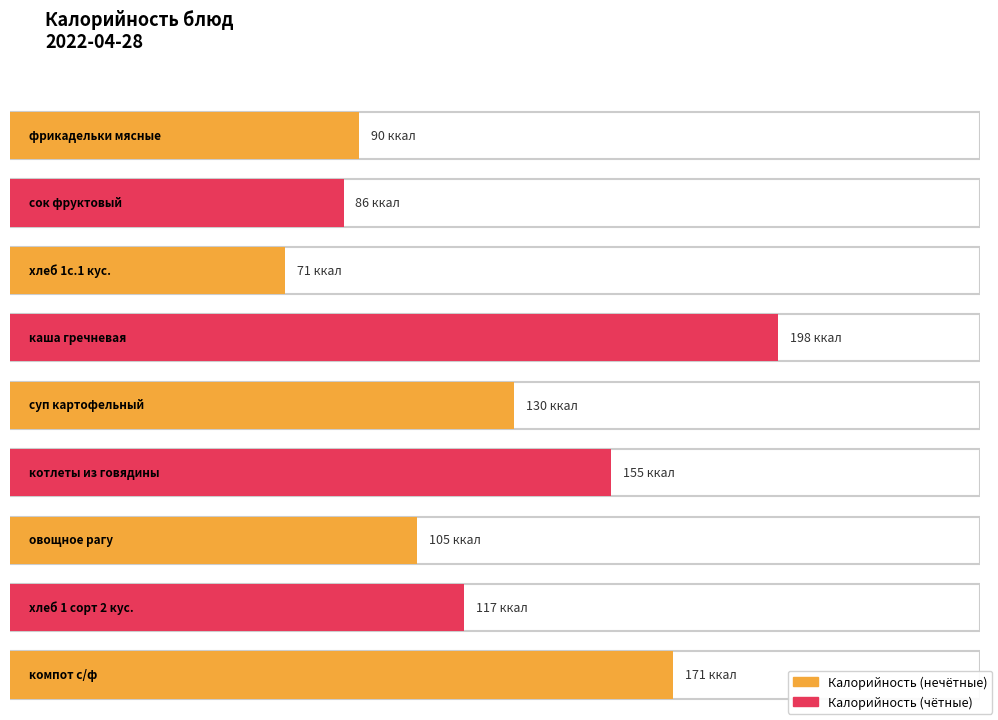

Rank the categories by value from highest to lowest.

каша гречневая, компот с/ф, котлеты из говядины, суп картофельный, хлеб 1 сорт 2 кус., овощное рагу, фрикадельки мясные, сок фруктовый, хлеб 1с.1 кус.